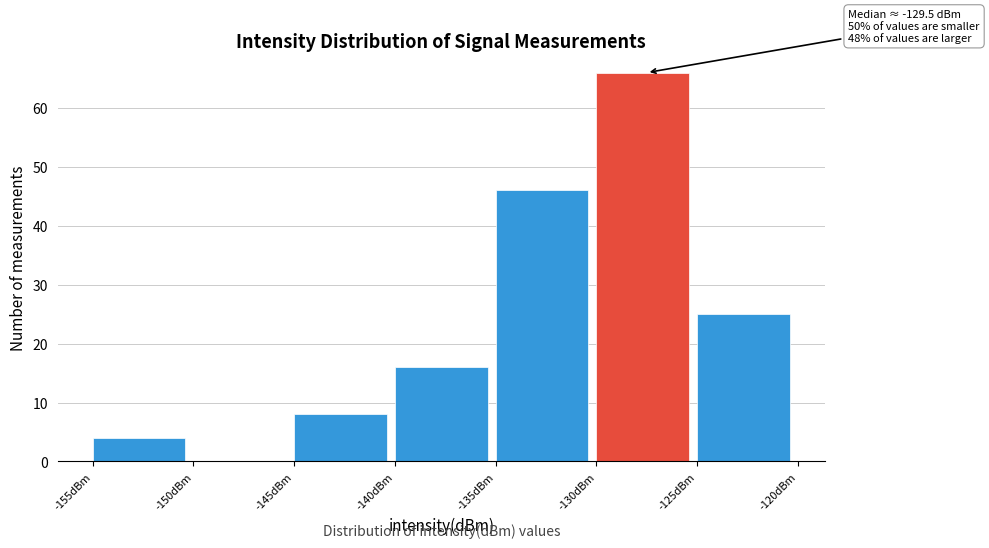

Over which range of the x-axis is the bar tallest?

-130 to -125